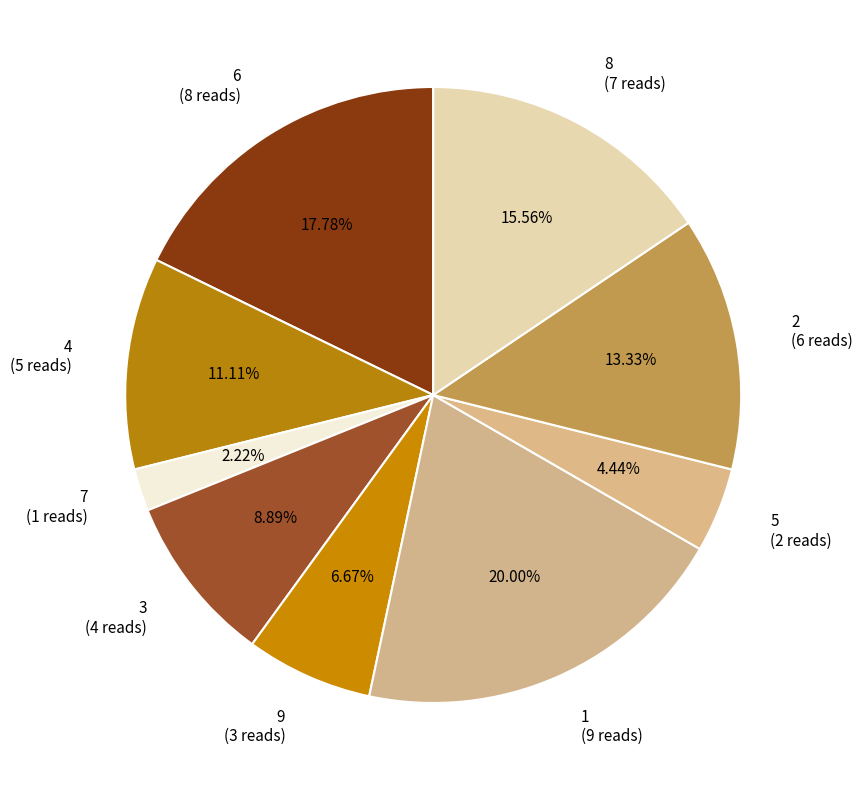

To the nearest percent, what is the average slice percentage?

11%